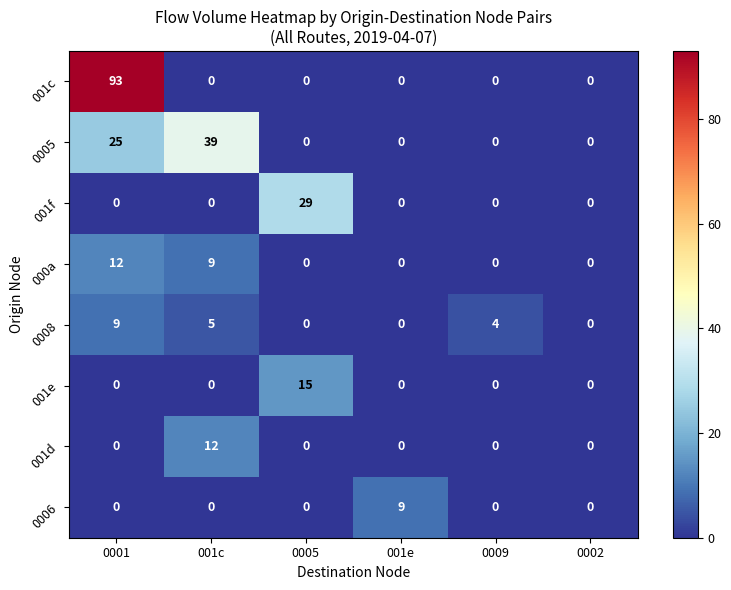

Count the number of categories in the chart.

6